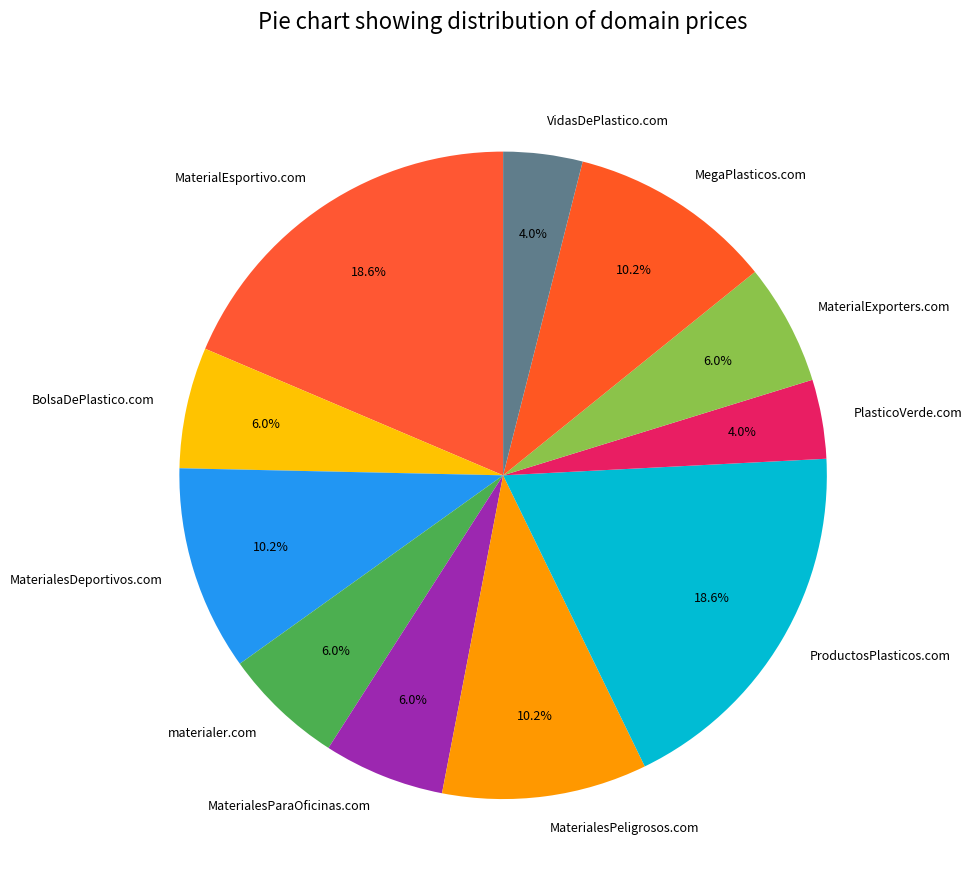

What is the ratio of the value at MaterialesPeligrosos.com to the value at MegaPlasticos.com?

1.0